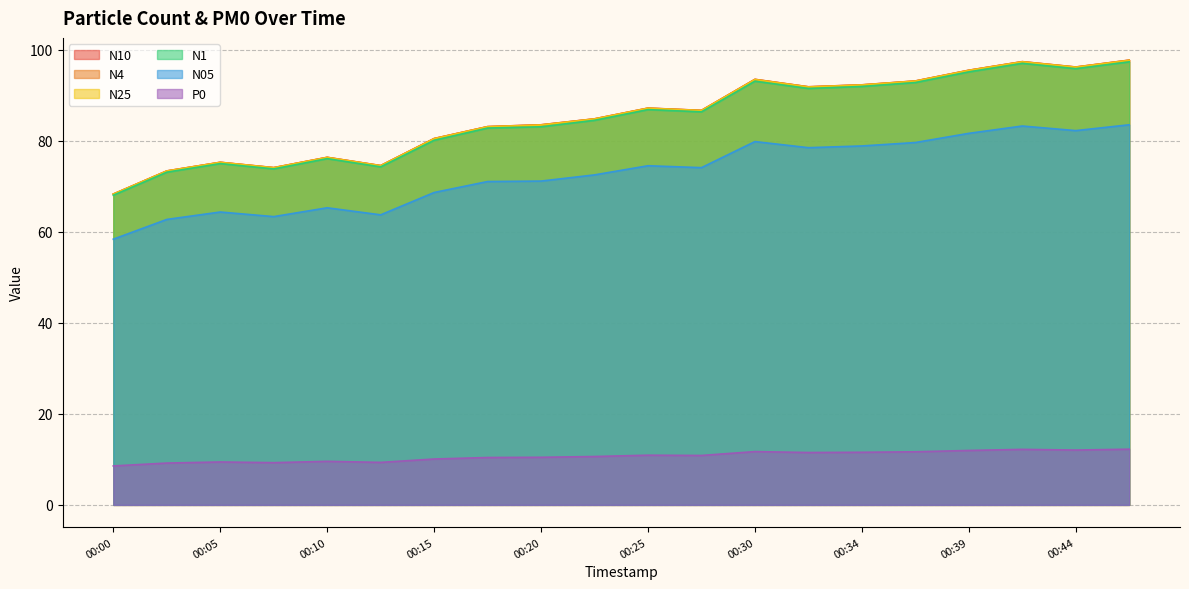

True or false: N4 and N1 cross at least once.

False